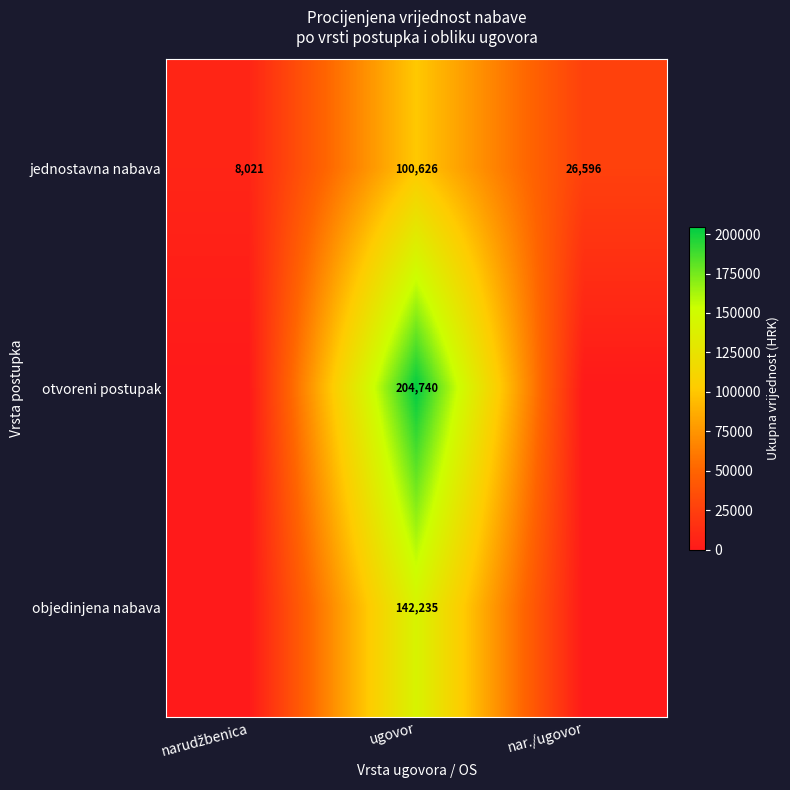

At which category does the chart reach its peak across all series?

ugovor